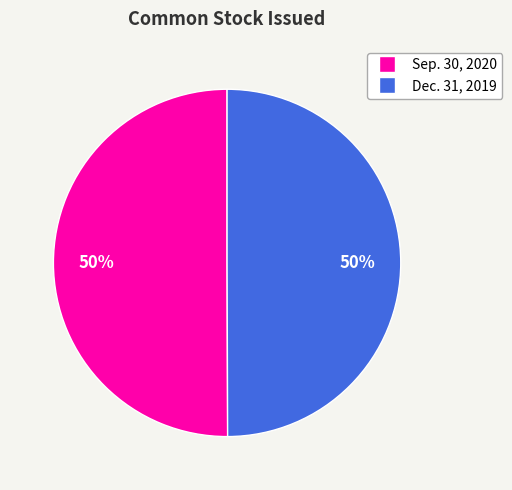

To the nearest percent, what is the average slice percentage?

50%